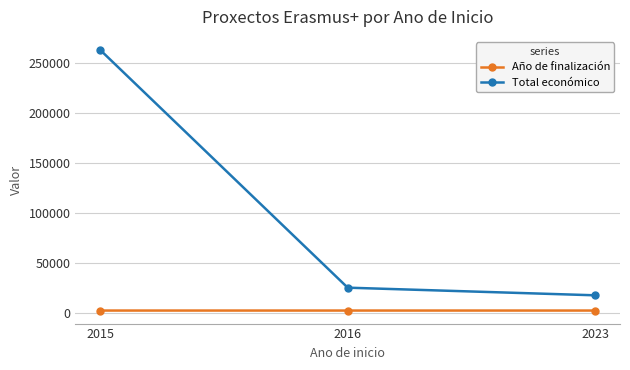

Which series changed the most between 2015 and 2016?

Total económico